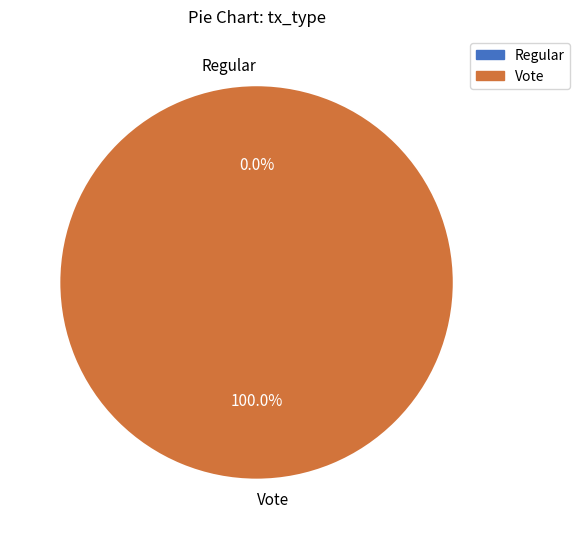

Count the number of slices in the pie.

2